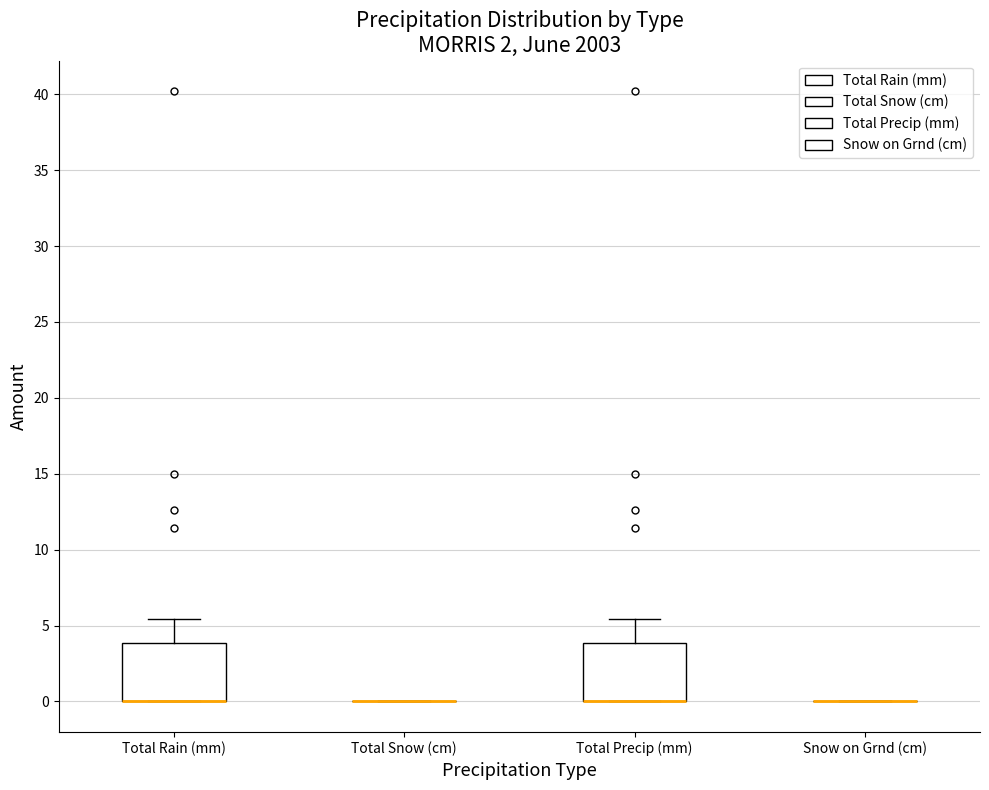

Reading left to right, transcribe this box plot: for each box, give where its median line is, the range the box spans, and where its two whiskers end, as read against the y-axis. The values are not printed on the chart, so give them approximately, as read against the axis.

Total Rain (mm): median 0.0 (drawn on the box's lower edge), box 0.0 to 4.0, whiskers 0.0 to 5.5
Total Snow (cm): box collapsed to a line at 0.0, whiskers 0.0 to 0.0
Total Precip (mm): median 0.0 (drawn on the box's lower edge), box 0.0 to 4.0, whiskers 0.0 to 5.5
Snow on Grnd (cm): box collapsed to a line at 0.0, whiskers 0.0 to 0.0